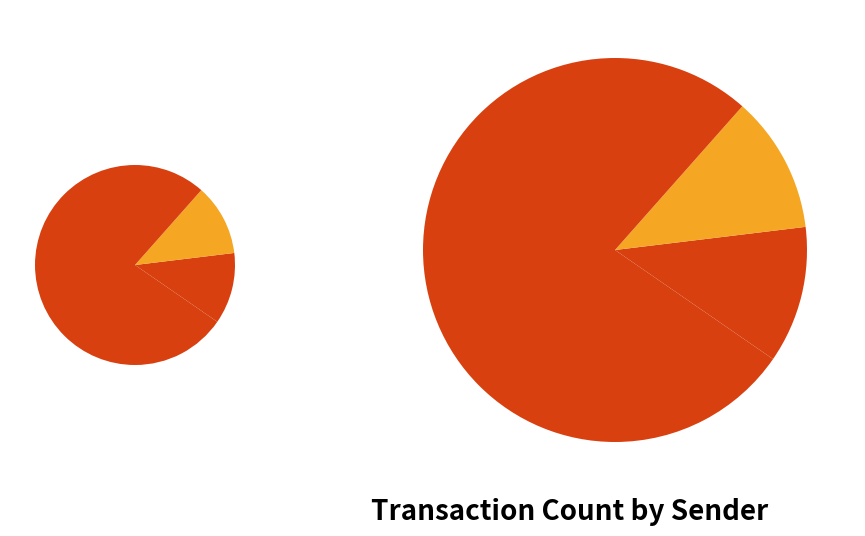

Rank the categories by value from highest to lowest.

S-PFXJ-65JG-YB5Q-7A66D, S-7LKB-BXAD-MF2V-9BRBB, S-BBAQ-GF7D-Z6LX-3U7B6, S-RFFD-27SR-K3LM-6LQEV, S-7F5P-YS47-LB6B-7CST4